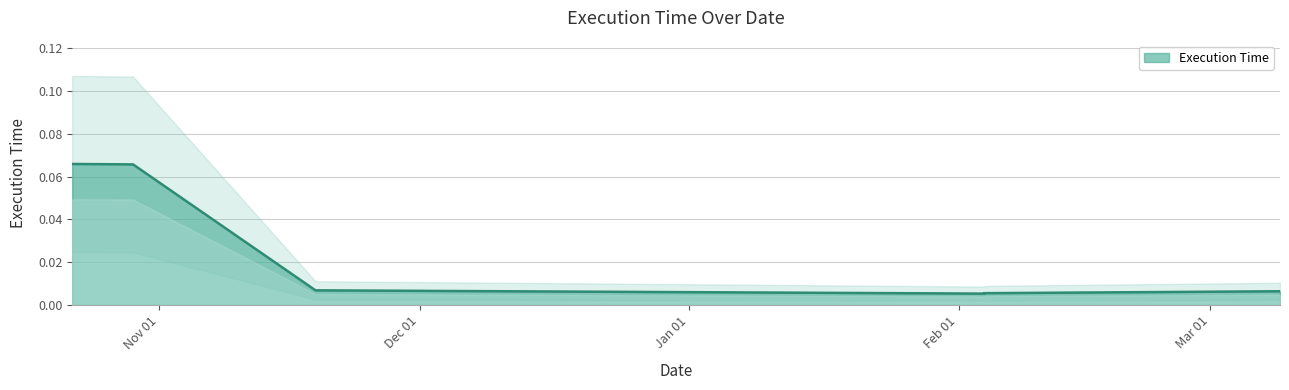

Reading right to left, extract all data points from this chart.

2024-03-09=0.0	2024-02-04=0.0	2024-02-04=0.0	2023-11-19=0.0	2023-10-29=0.1	2023-10-22=0.1